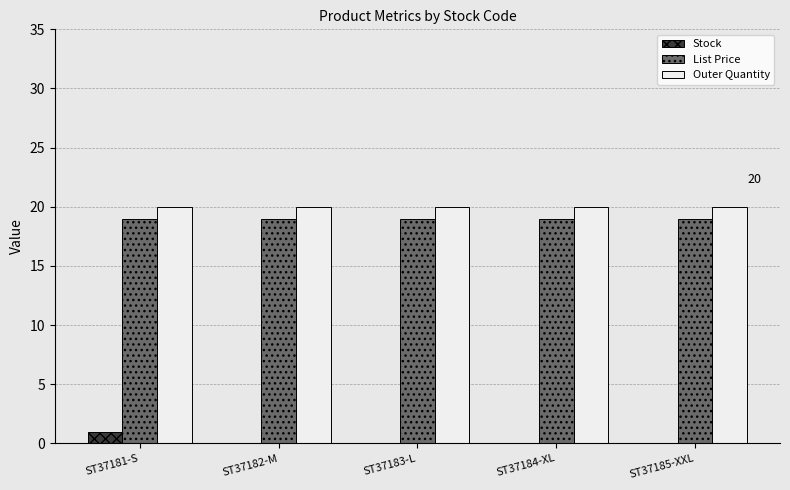

What is the sum of the List Price values at ST37185-XXL and ST37184-XL?

37.9